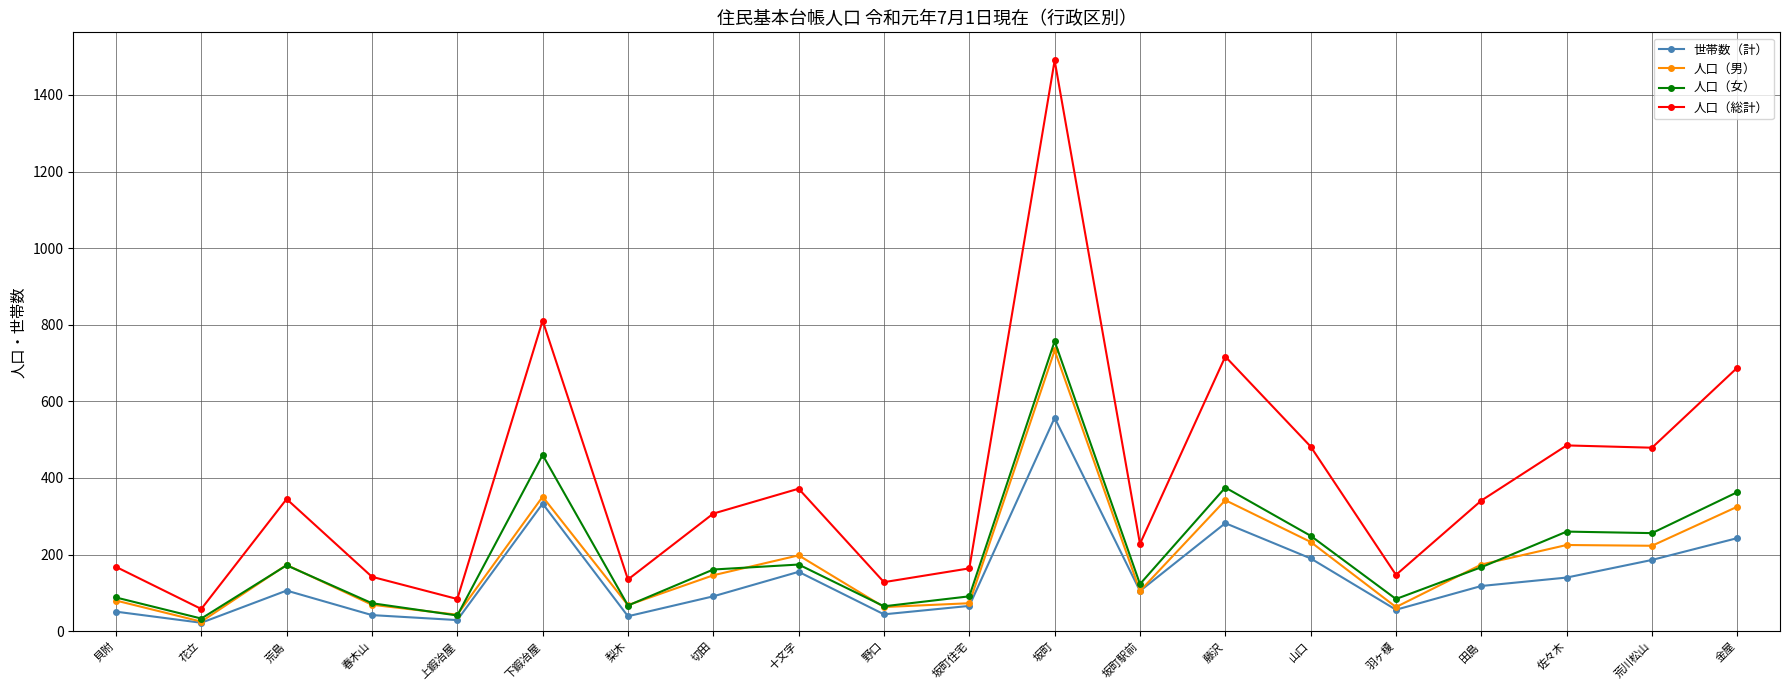

Which series changed the most between 上鍜冶屋 and 切田?

人口（総計）